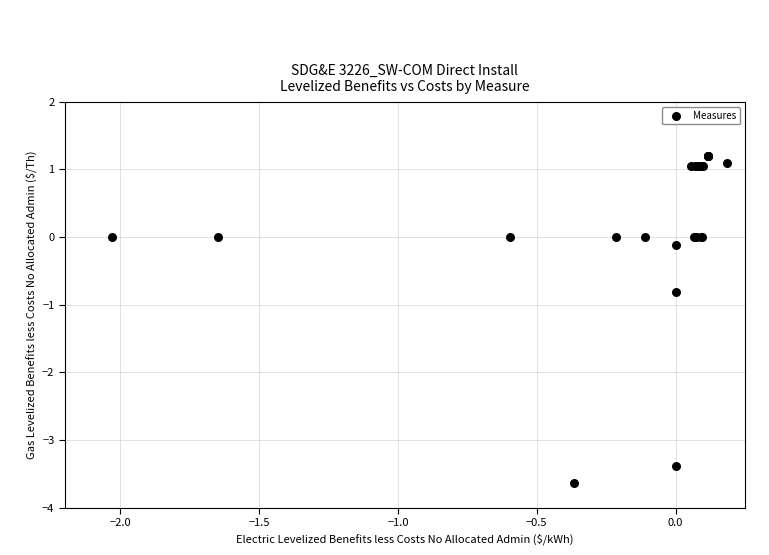

What Y value in the scatter plot is closest to -1?

-0.8